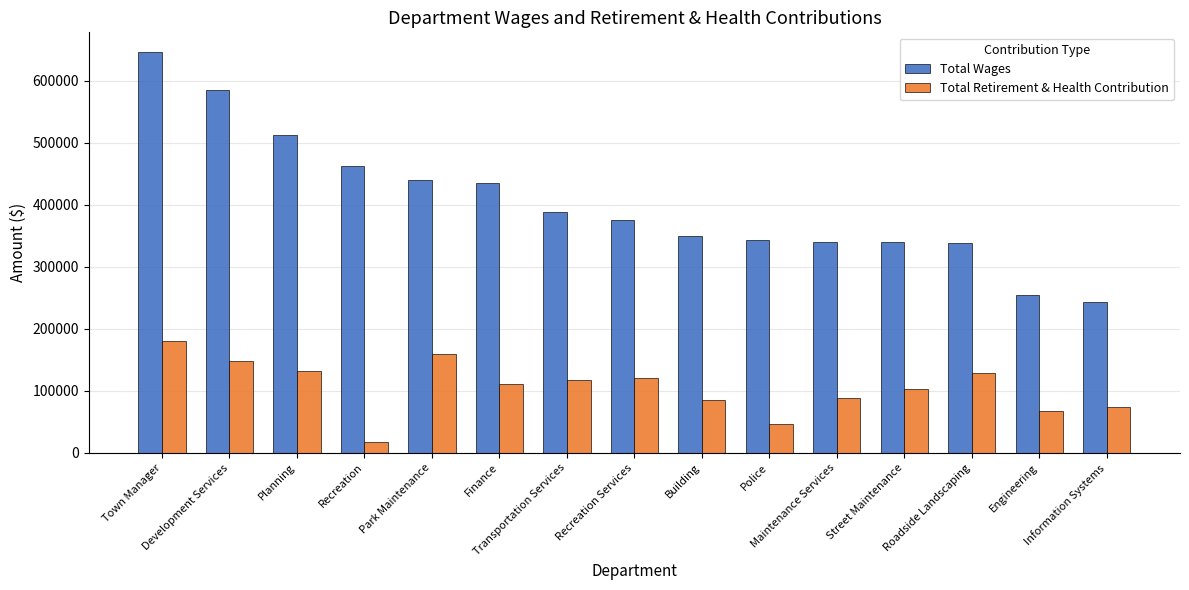

What position from the right is Engineering?

2